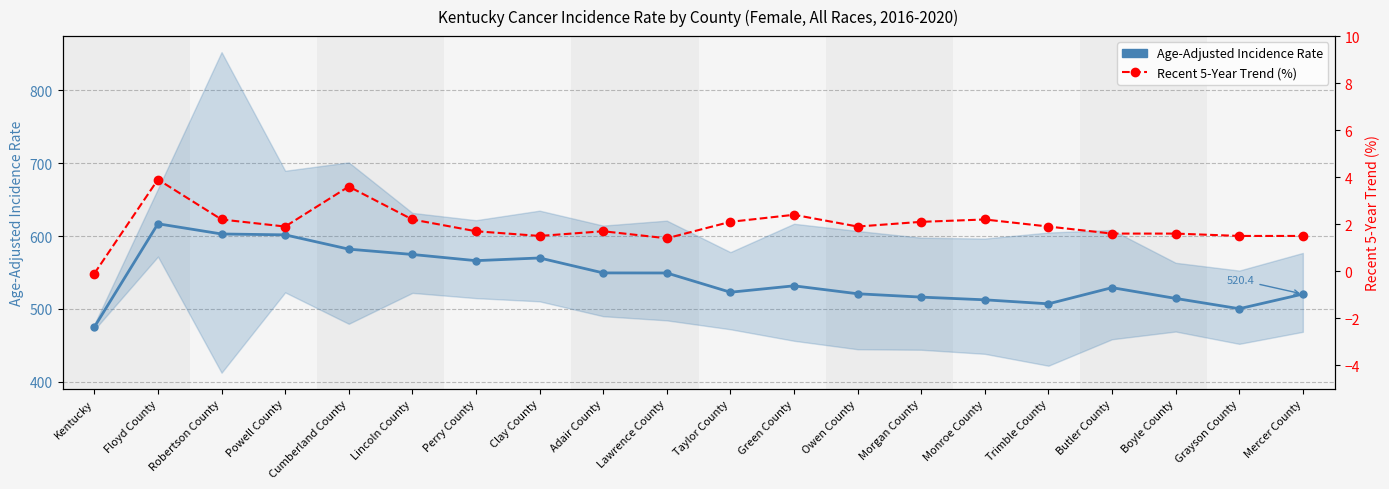

What position from the right is Boyle County?

3